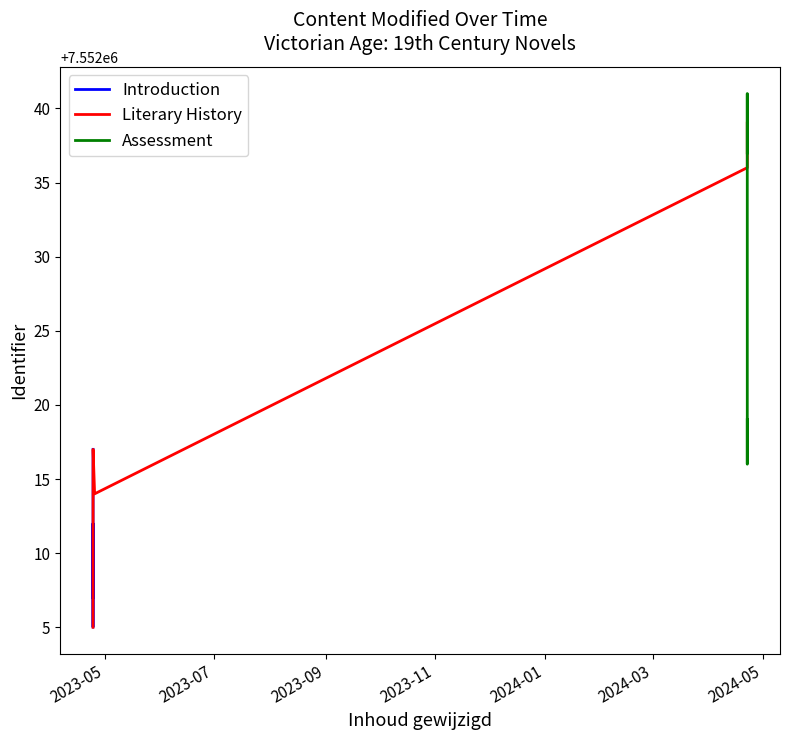

What is the average value?

7552020